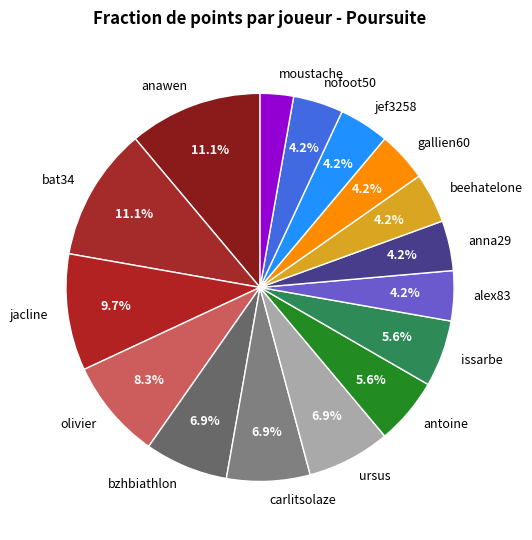

Do beehatelone and olivier together represent more than half of the pie?

No